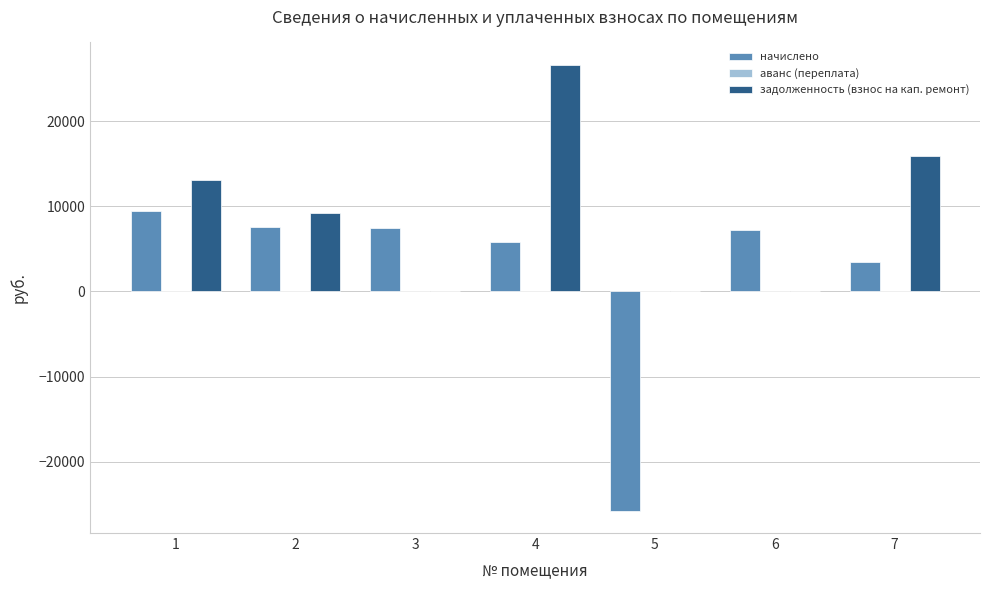

What is the sum of all задолженность (взнос на кап. ремонт) values?

64851.0